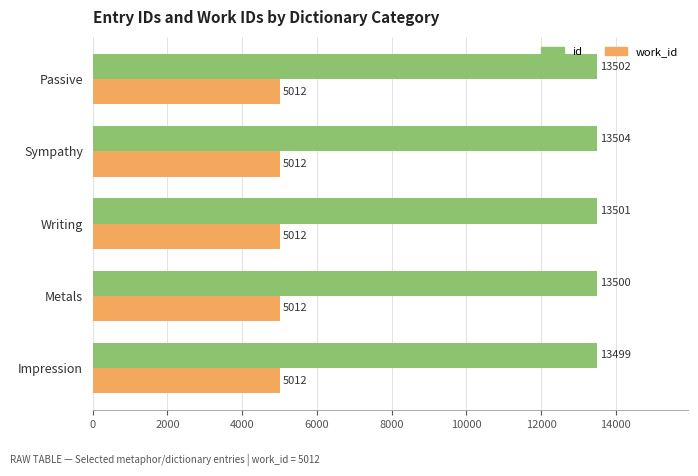

What is the total value across all series at Impression?

18511